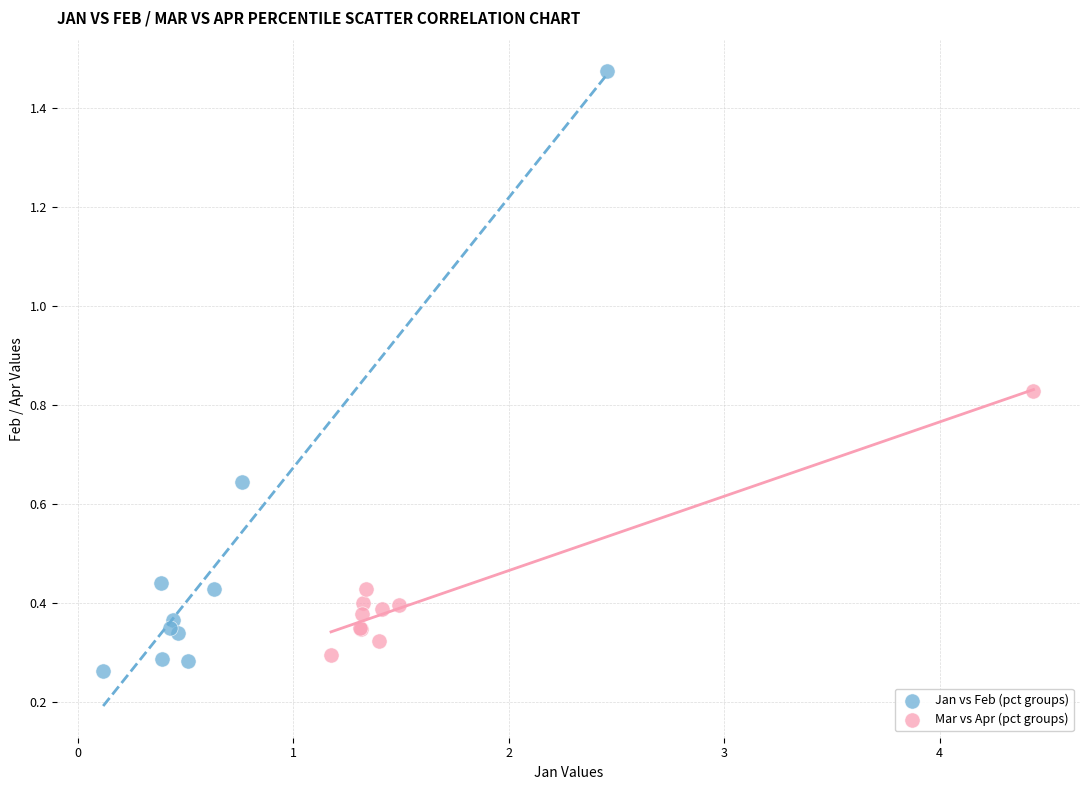

Which series reaches the maximum Y coordinate?

Jan vs Feb (pct groups)